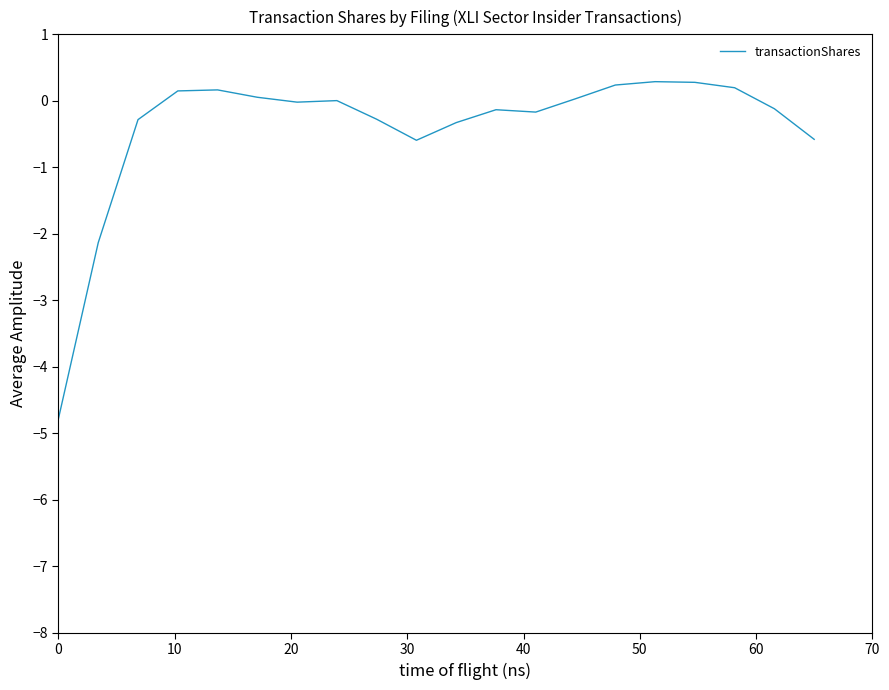

Count the number of data series in this chart.

1